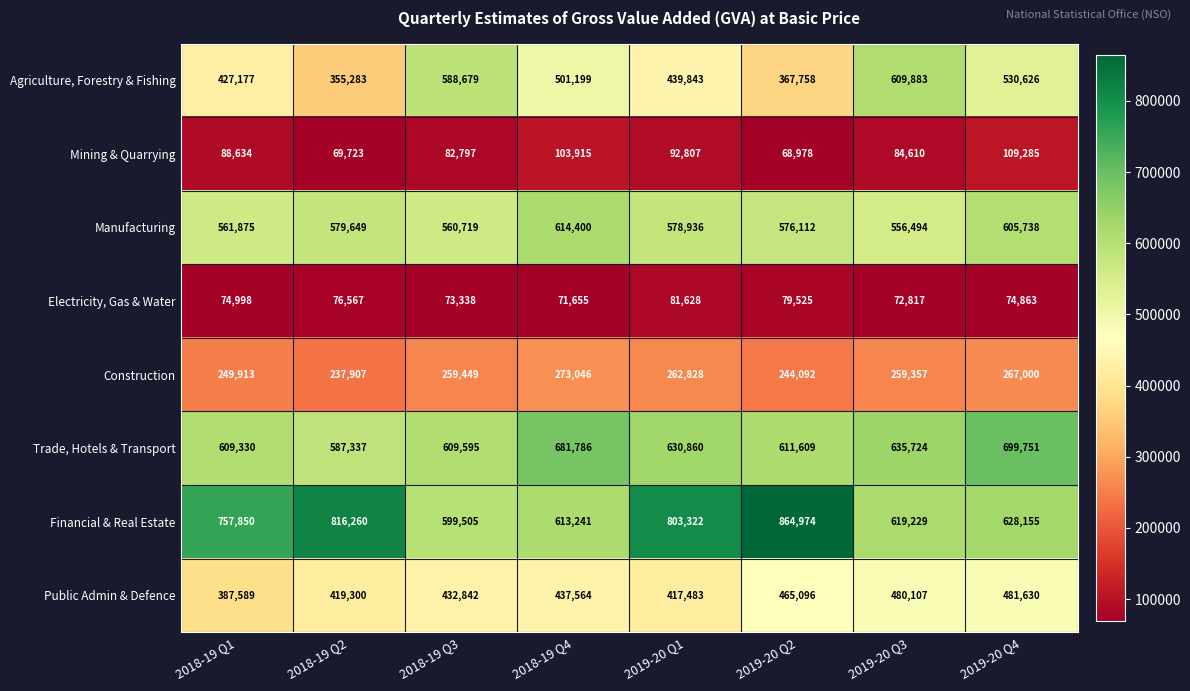

What is the sum of the Electricity, Gas & Water values at 2019-20 Q1 and 2019-20 Q3?

154445